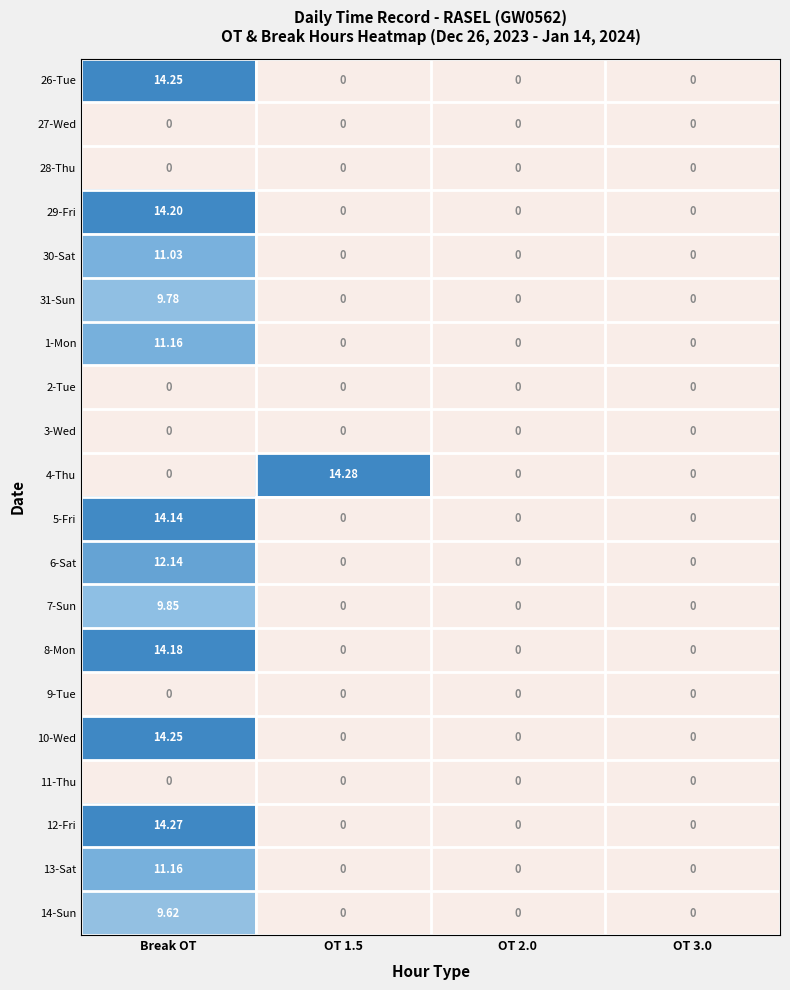

What is the total value across all series at Break OT?

160.0